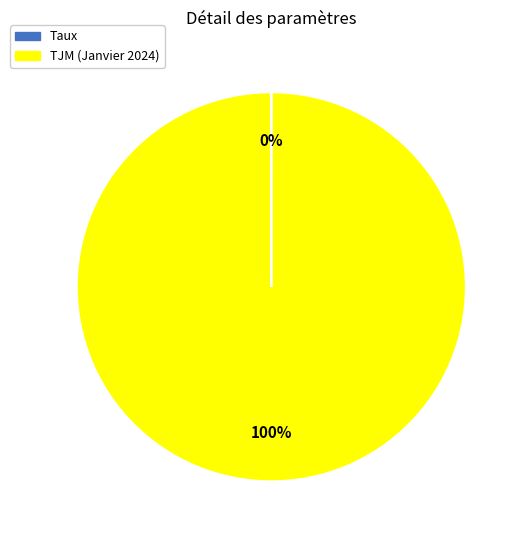

What is the largest slice in the pie chart?

TJM (Janvier 2024)